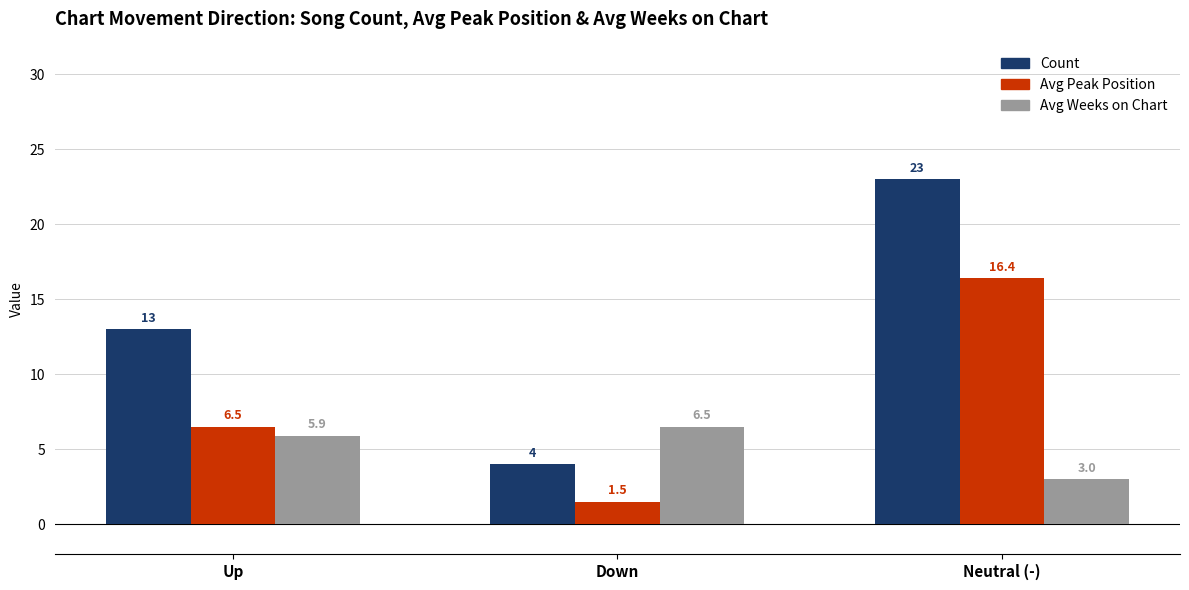

How many data points in Avg Weeks on Chart are above 5?

2